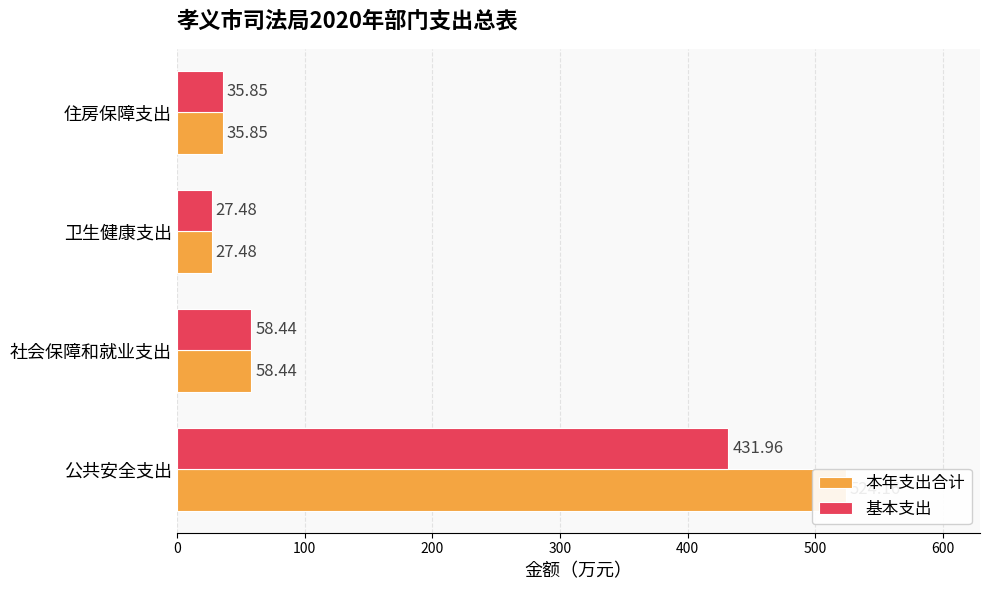

What is the value of the 本年支出合计 bar at the 3rd from the left?

27.5